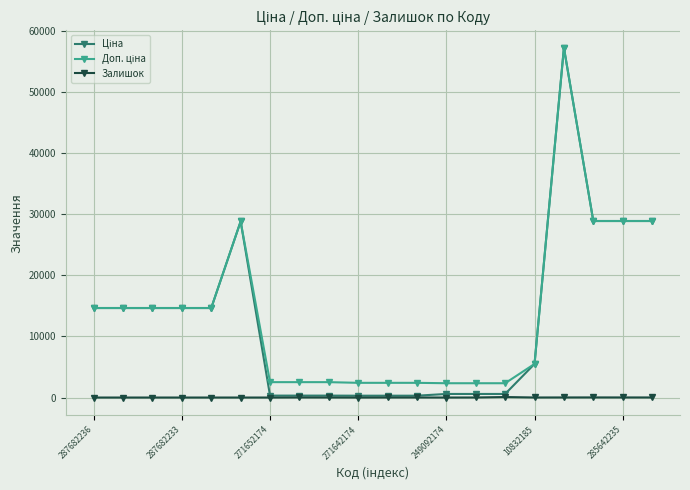

At how many categories does at least one series exceed 24451?

5